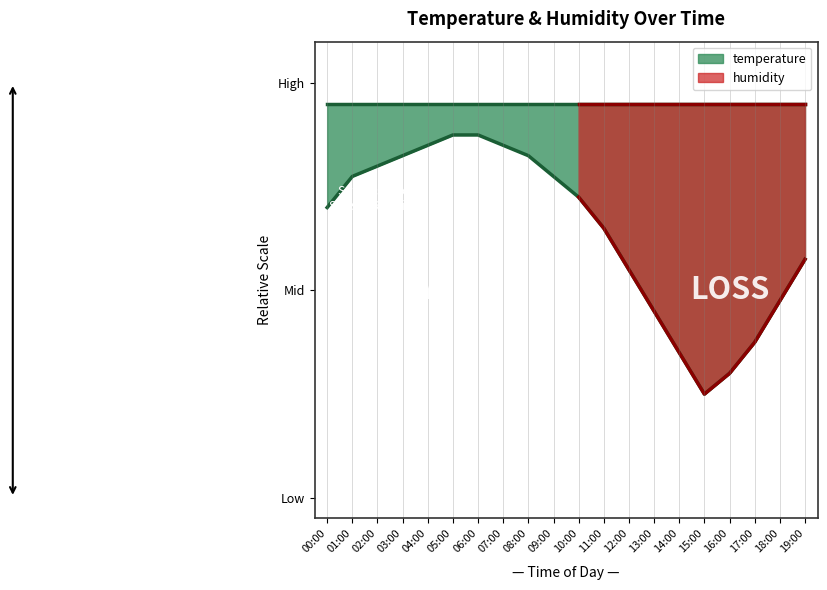

Is it true that the value at 06:00 is 1.5?

False